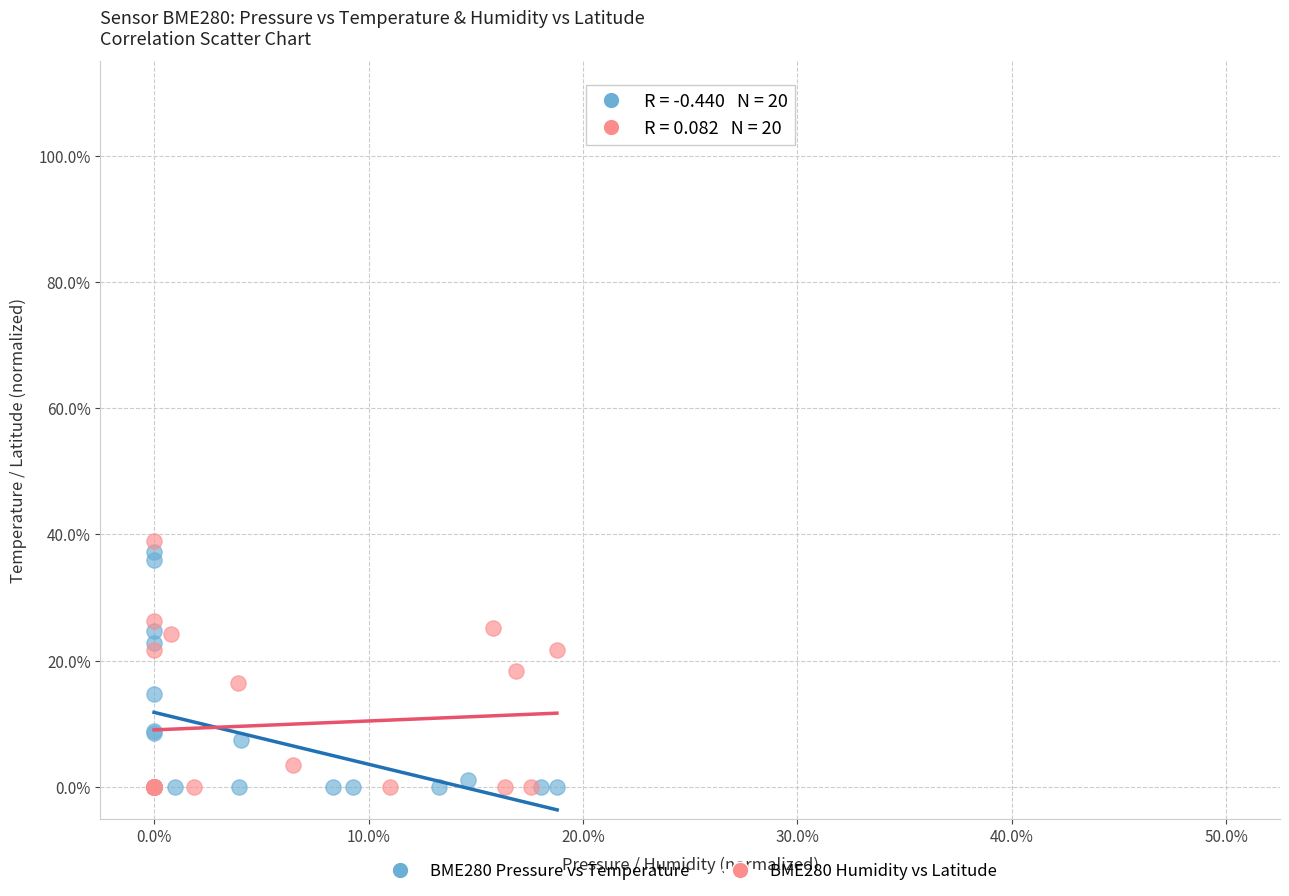

What are all the series names shown in the legend?

BME280 Pressure vs Temperature, BME280 Humidity vs Latitude